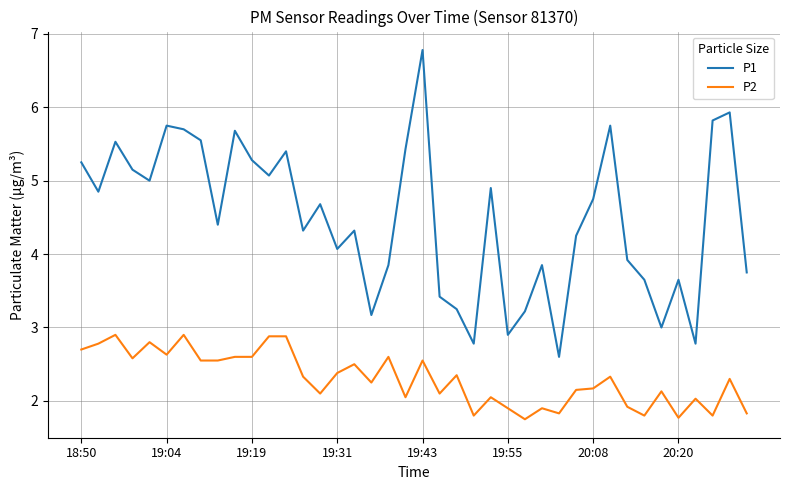

Which series has the largest total across all categories?

P1